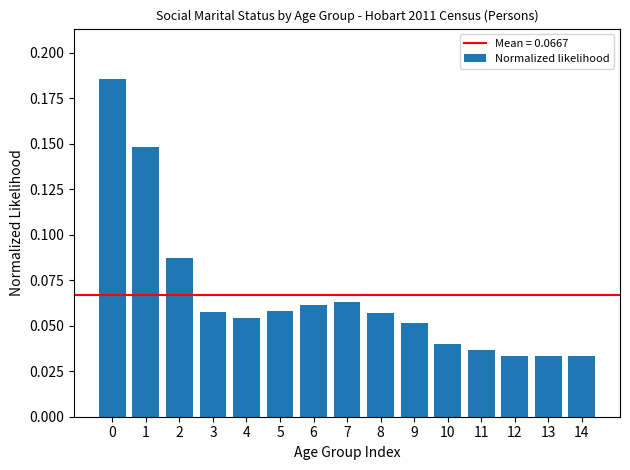

What is the sum of all values?

1.0